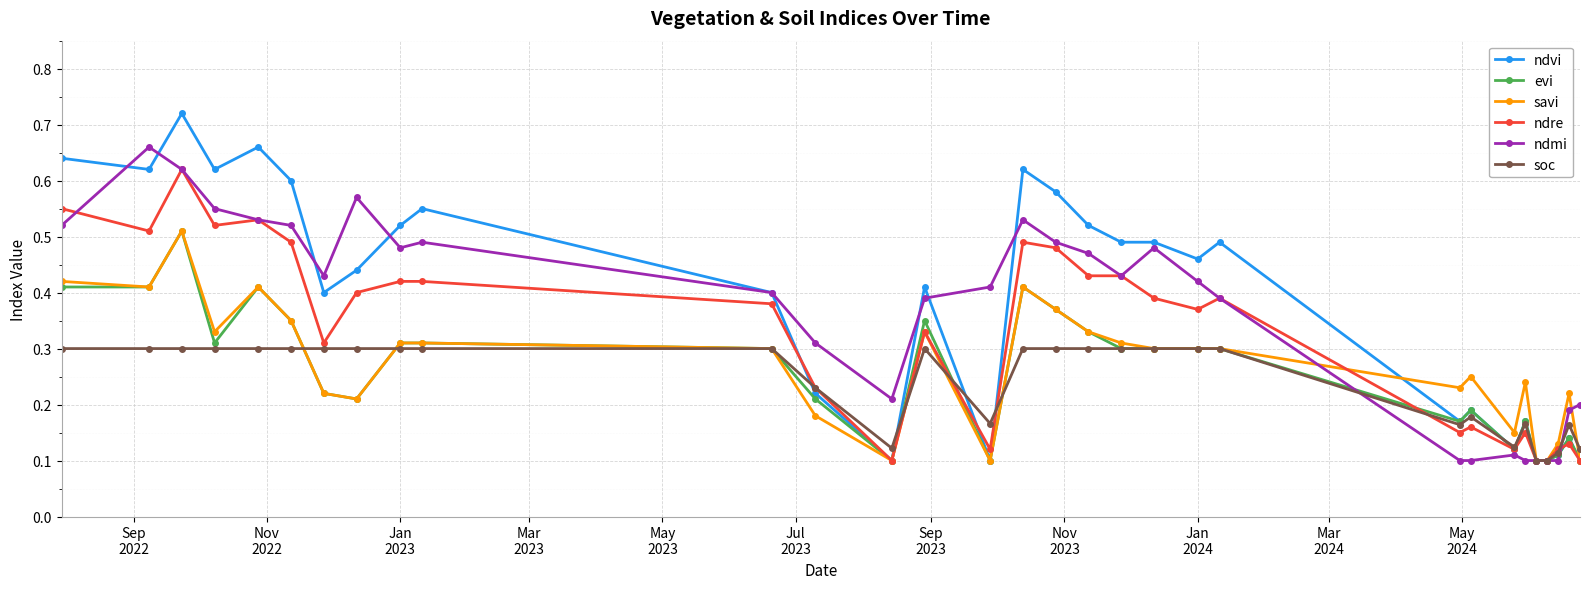

At how many categories does at least one series exceed 0?

31